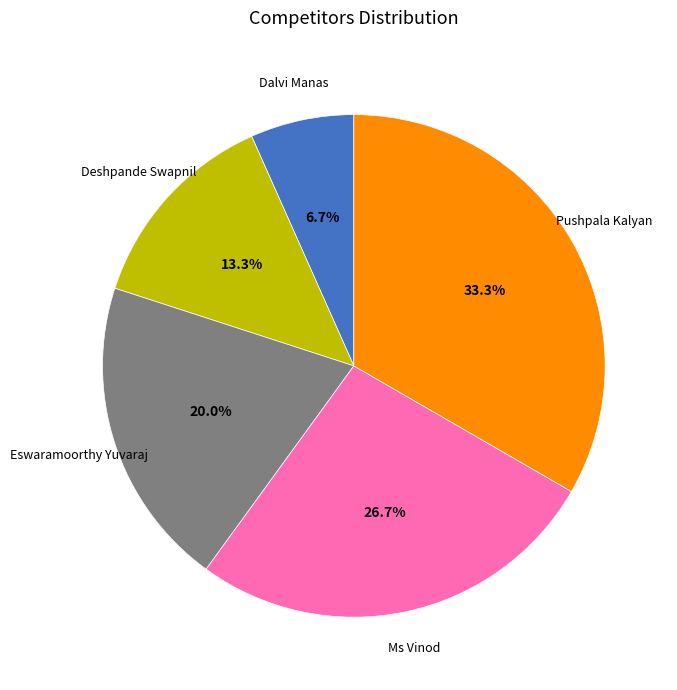

Is it true that Deshpande Swapnil is 13% of the pie?

True